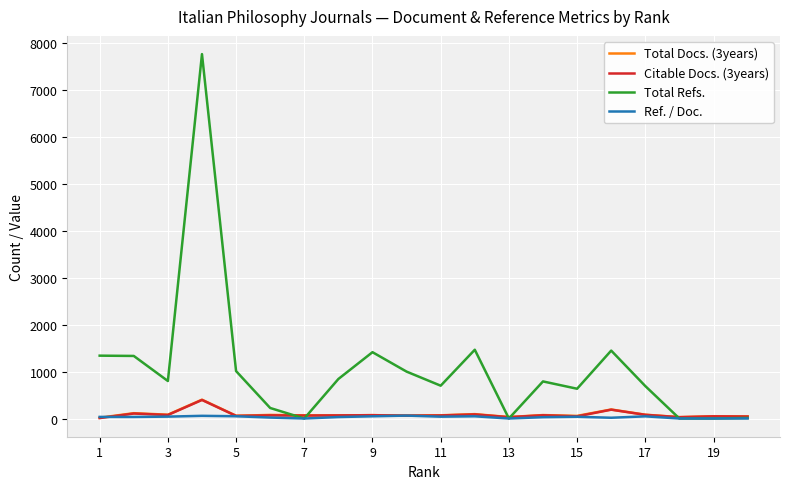

True or false: Total Docs. (3years) has more than 2 points higher than both neighbors.

True